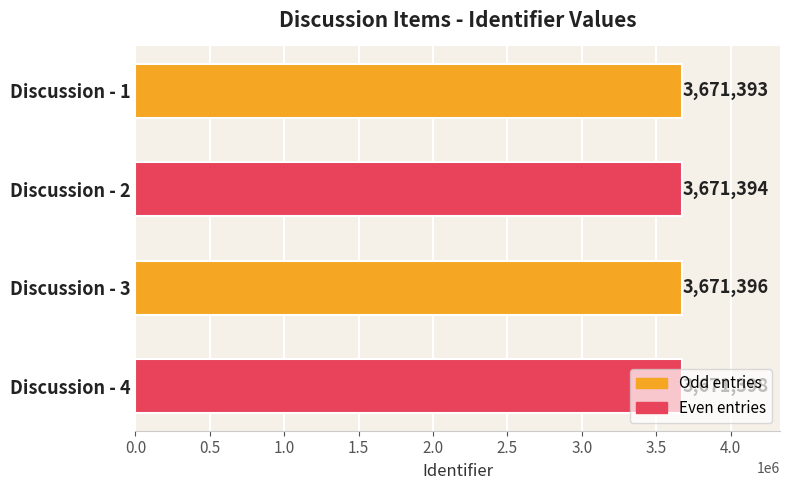

What is the value of the 4th bar from the top?

3671398